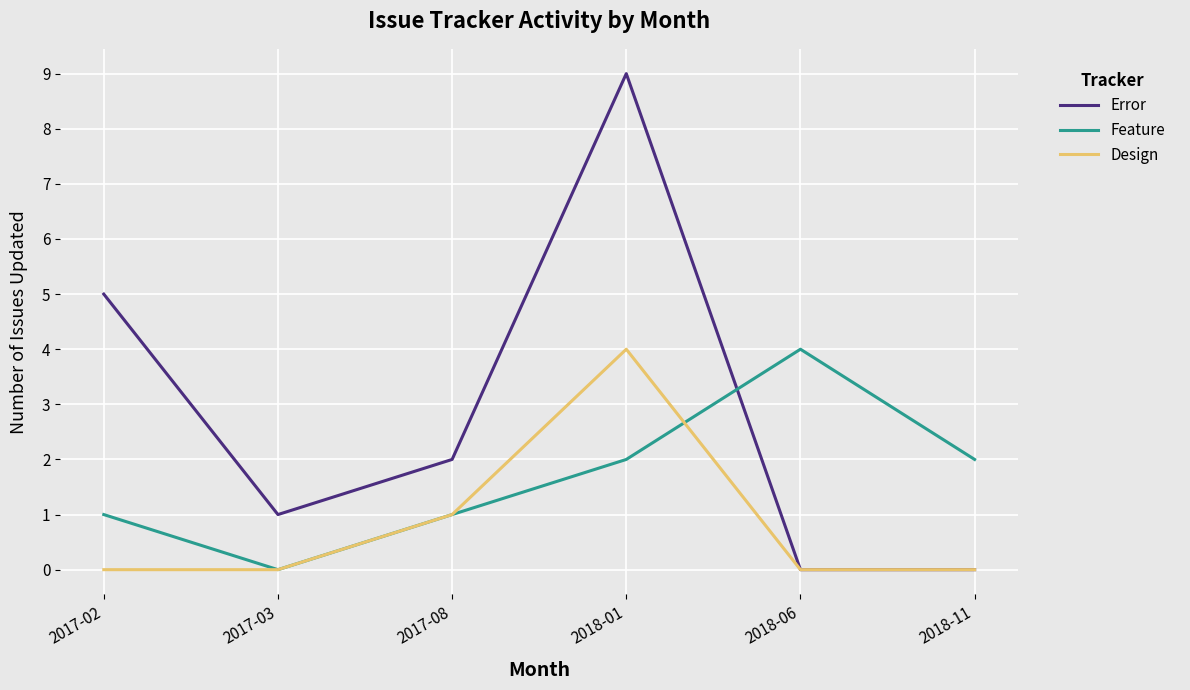

Reading right to left, extract all data points from this chart.

Error: 2018-11=0	2018-06=0	2018-01=9	2017-08=2	2017-03=1	2017-02=5
Feature: 2018-11=2	2018-06=4	2018-01=2	2017-08=1	2017-03=0	2017-02=1
Design: 2018-11=0	2018-06=0	2018-01=4	2017-08=1	2017-03=0	2017-02=0